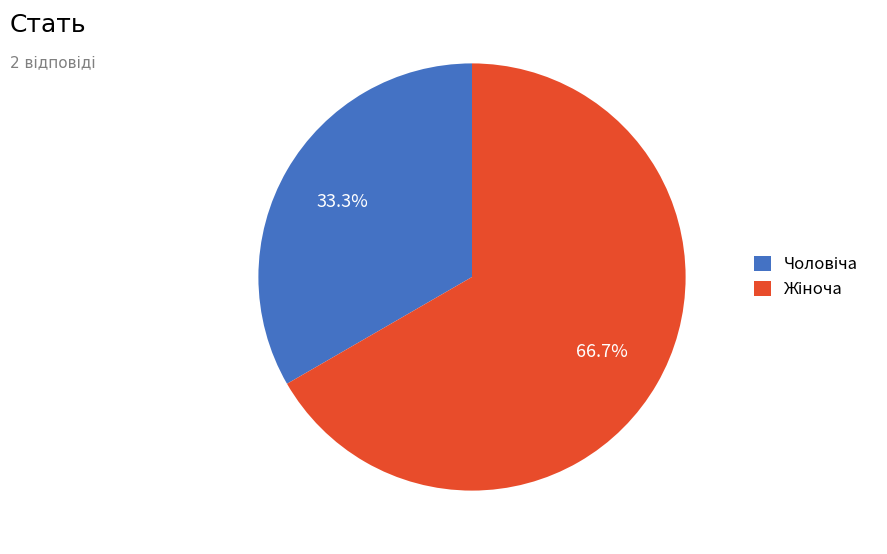

Is Чоловіча the majority of the pie?

No